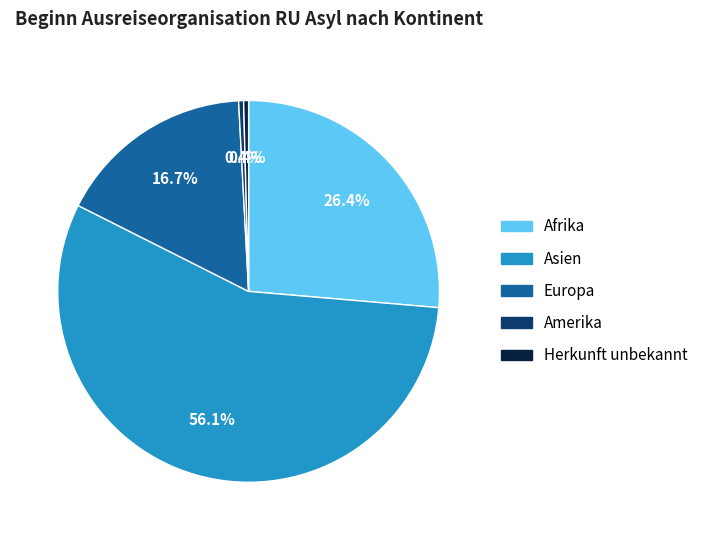

Which has a higher value, Herkunft unbekannt or Europa?

Europa